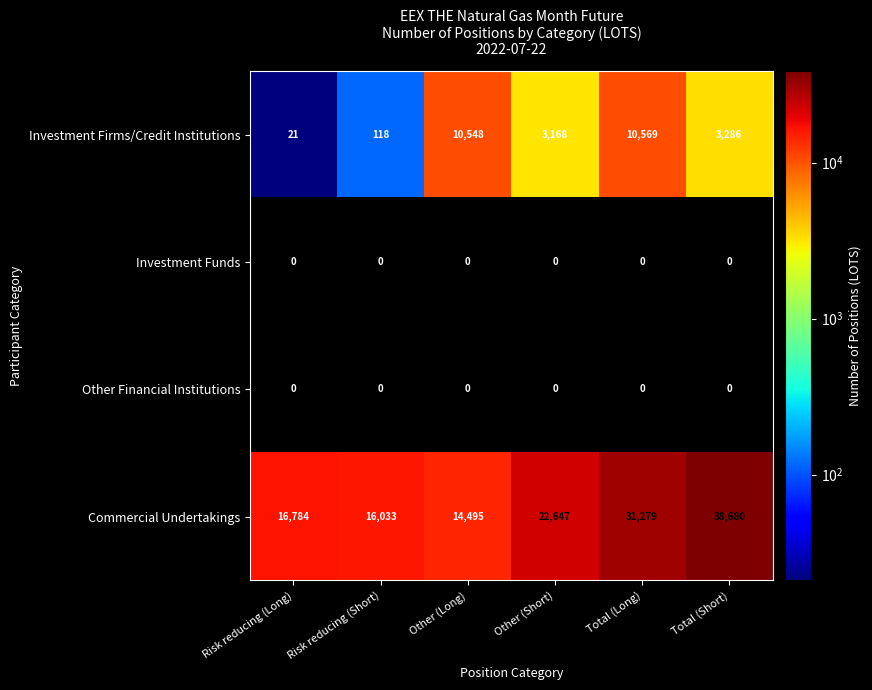

Between Other (Short) and Total (Short), which series saw the biggest shift?

Commercial Undertakings